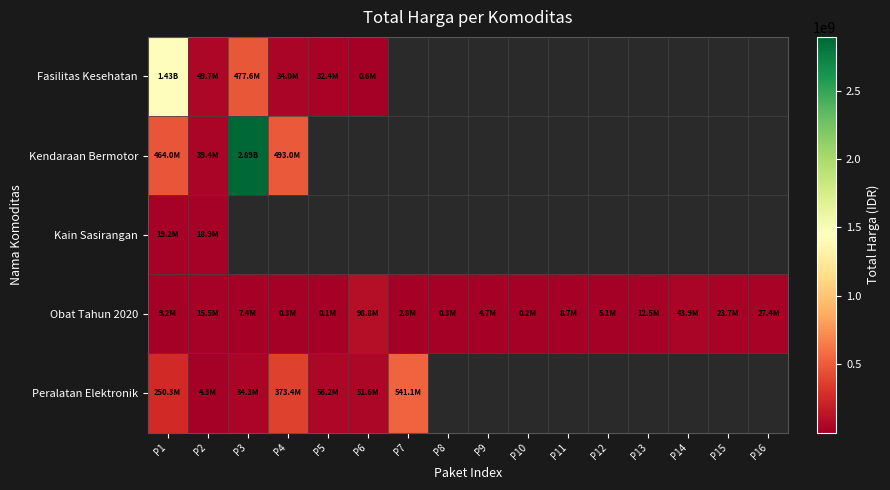

What is the difference between the Fasilitas Kesehatan values at P2 and P6?

49152165.0